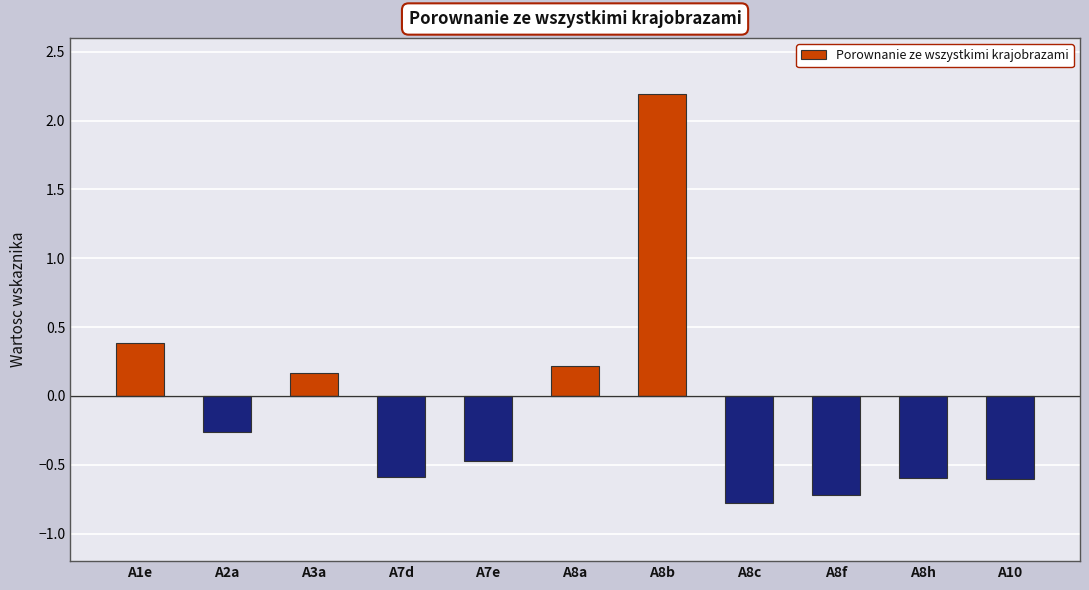

Reading right to left, transcribe all the data shown in this chart.

A10=-0.6	A8h=-0.6	A8f=-0.7	A8c=-0.8	A8b=2.2	A8a=0.2	A7e=-0.5	A7d=-0.6	A3a=0.2	A2a=-0.3	A1e=0.4